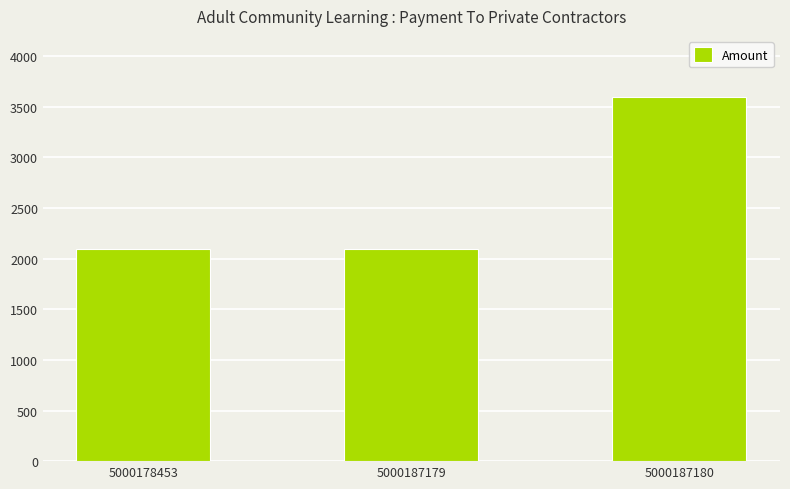

What is the value of the 2nd bar from the left?

2100